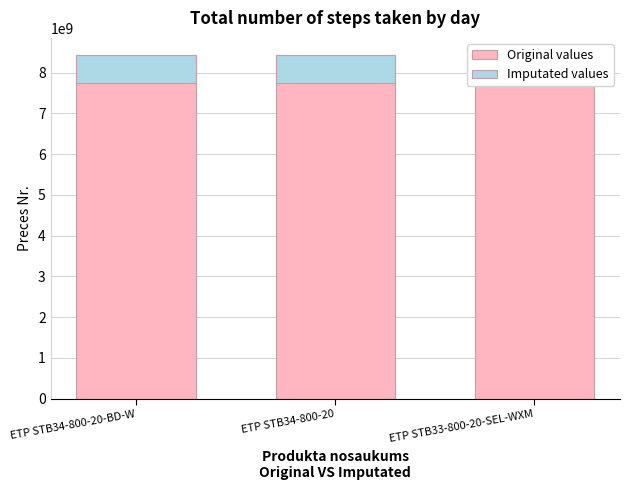

At which category does the chart reach its peak across all series?

ETP STB34-800-20